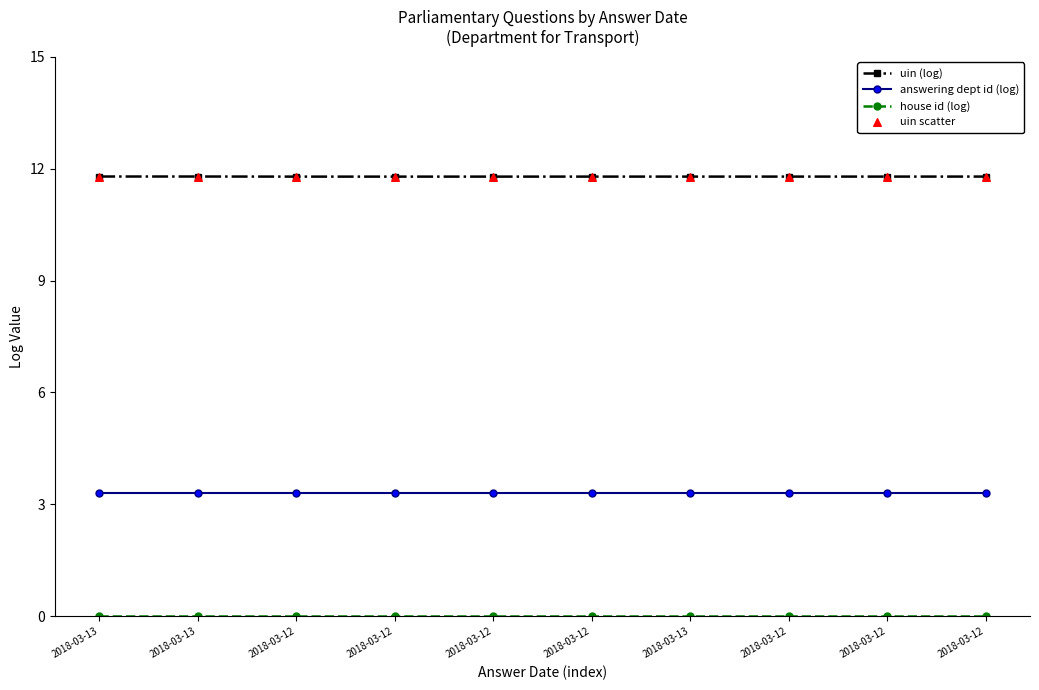

Count the number of data series in this chart.

3